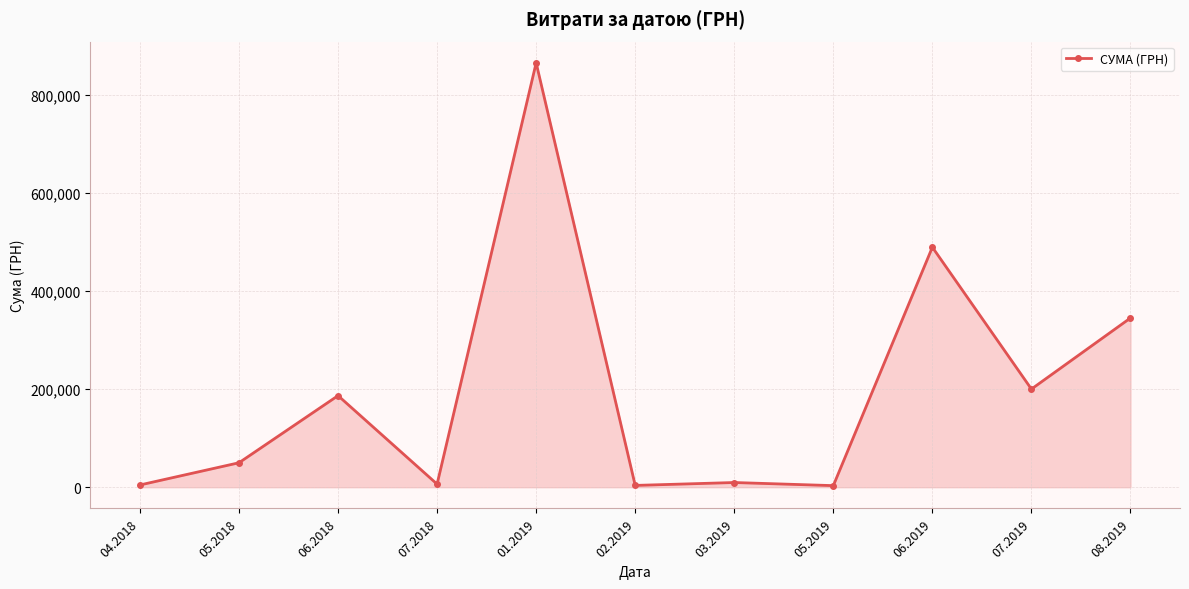

What is the difference between the maximum and minimum values?

861740.1